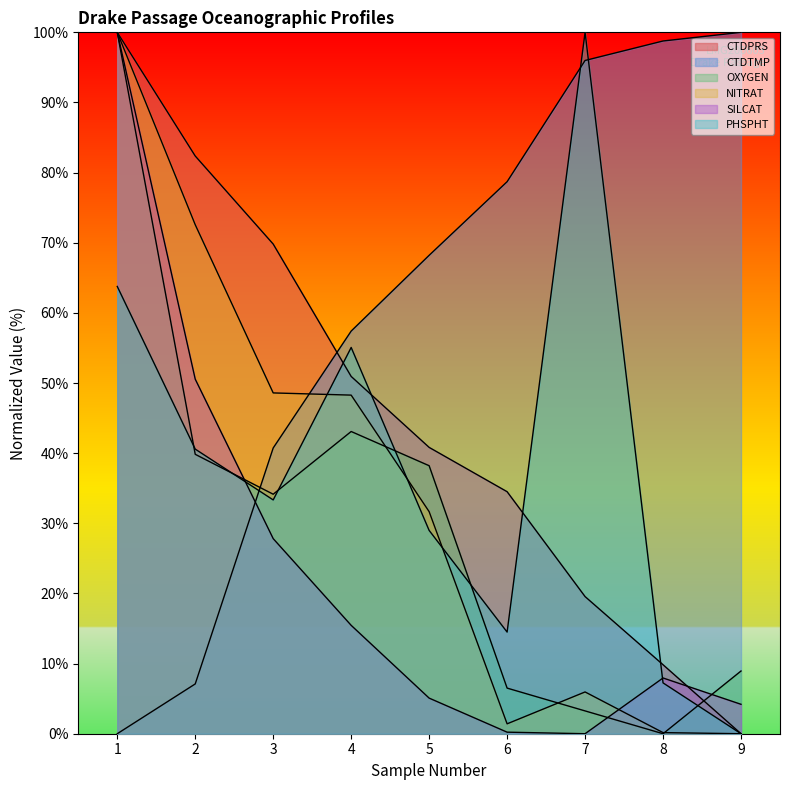

Reading left to right, what are all the values shown in this chart?

CTDPRS: 100.0	82.4	69.8	50.9	40.8	34.5	19.6	9.8	0.0
CTDTMP: 0.0	7.1	40.7	57.4	68.2	78.7	96.0	98.8	100.0
OXYGEN: 100.0	39.8	34.1	43.1	38.2	6.5	3.3	0.0	8.9
NITRAT: 100.0	72.6	48.6	48.3	31.7	1.4	6.0	0.2	0.0
SILCAT: 100.0	50.6	27.8	15.5	5.1	0.2	0.0	7.9	4.2
PHSPHT: 63.8	40.6	33.3	55.1	29.0	14.5	100.0	7.2	0.0